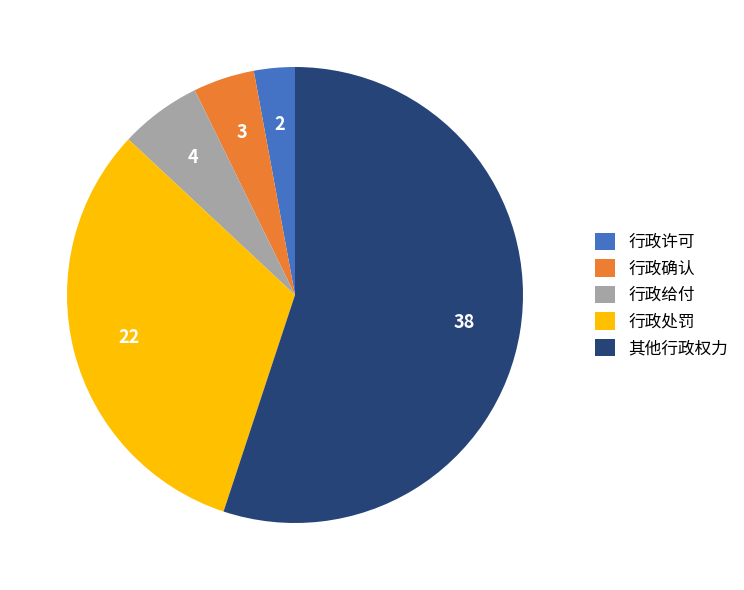

Rank the categories by value from lowest to highest.

行政许可, 行政确认, 行政给付, 行政处罚, 其他行政权力